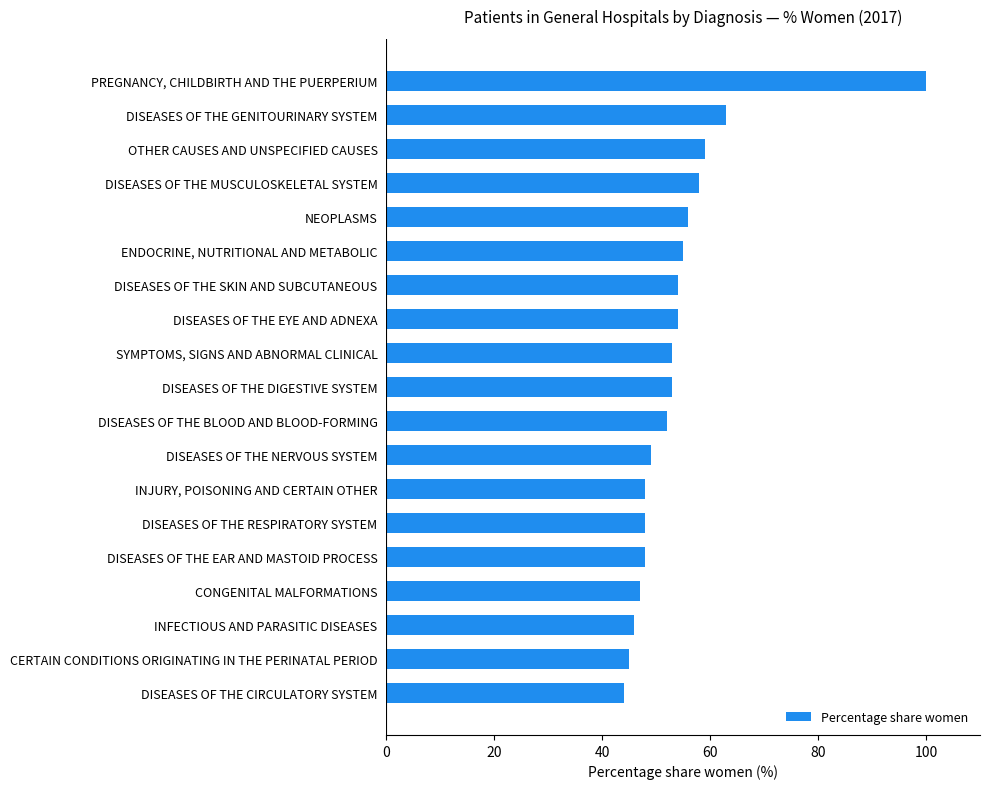

True or false: the data shows 85 at INJURY, POISONING AND CERTAIN OTHER.

False